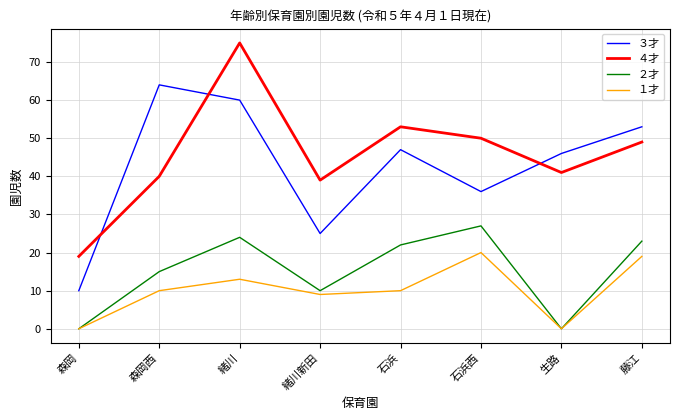

Rank the series by their maximum value, from highest to lowest.

４才, ３才, ２才, １才